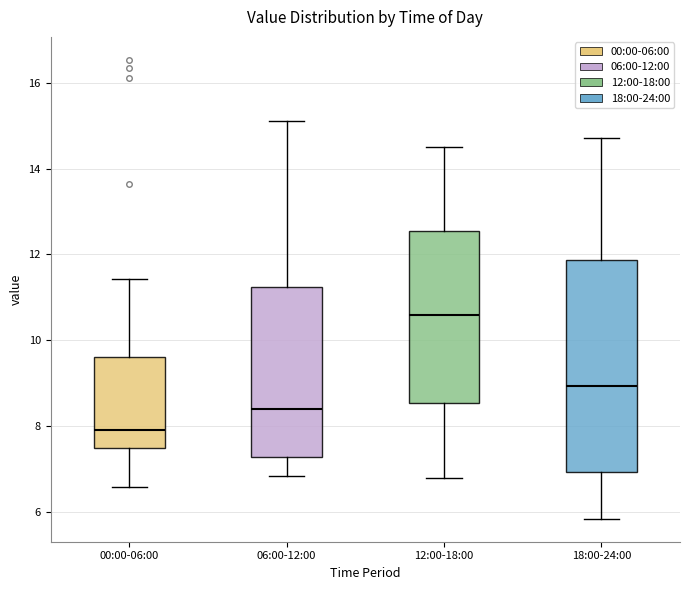

Which box's median line is the highest?

12:00-18:00